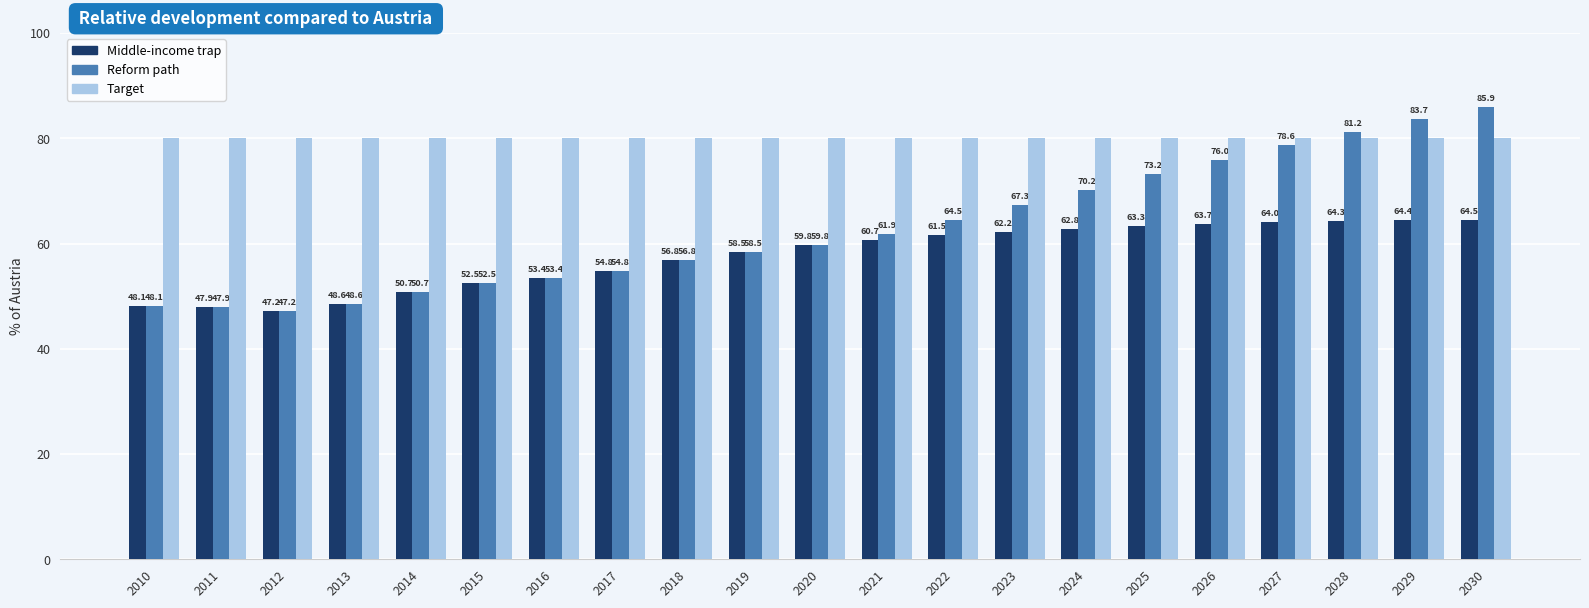

Is it true that Middle-income trap equals 17.2 at 2026?

False